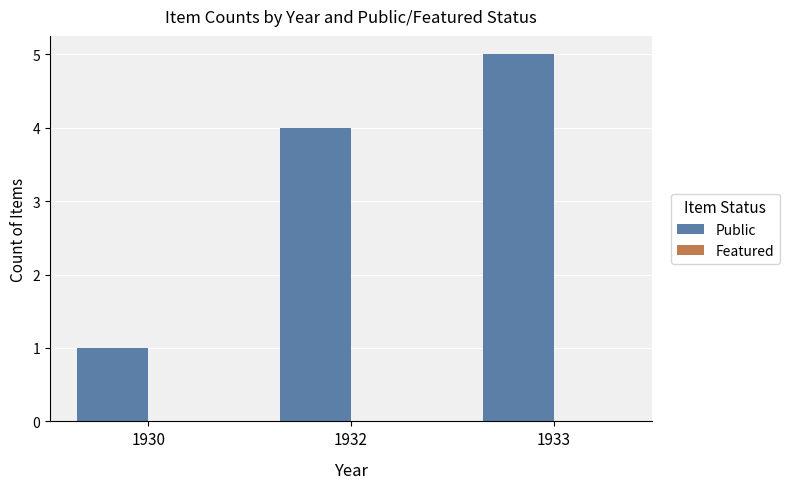

The value at 1933 is 9. True or false?

False